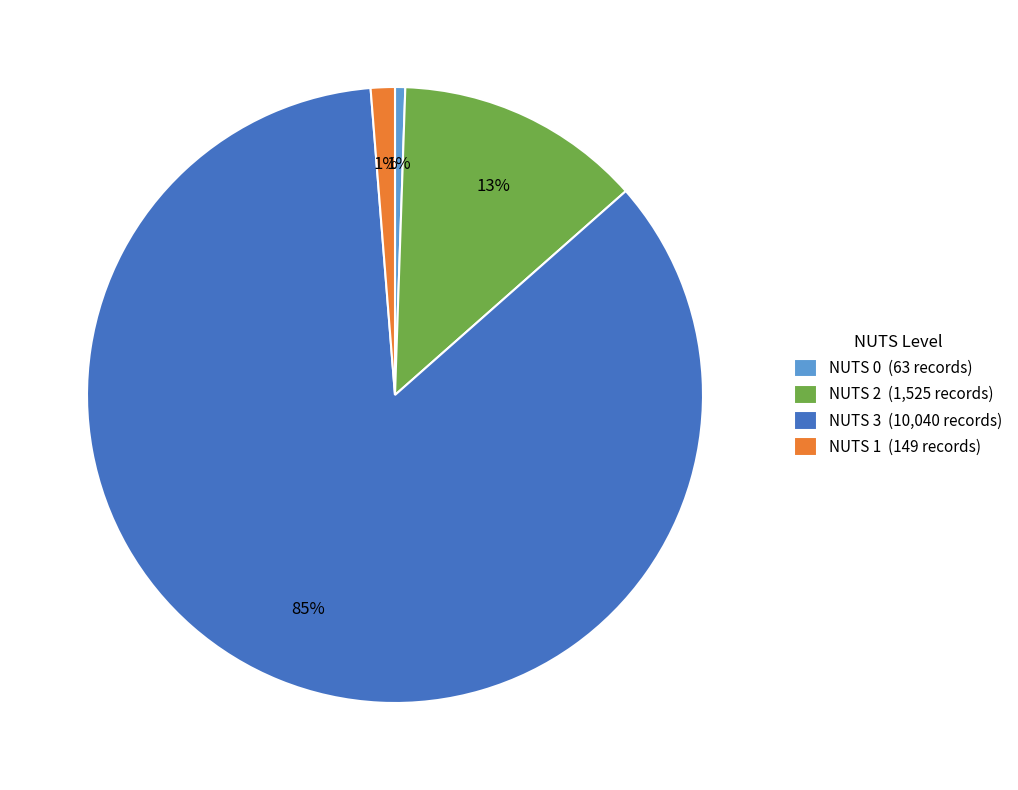

Does NUTS 3 (10,040 records) account for over 50% of the chart?

Yes